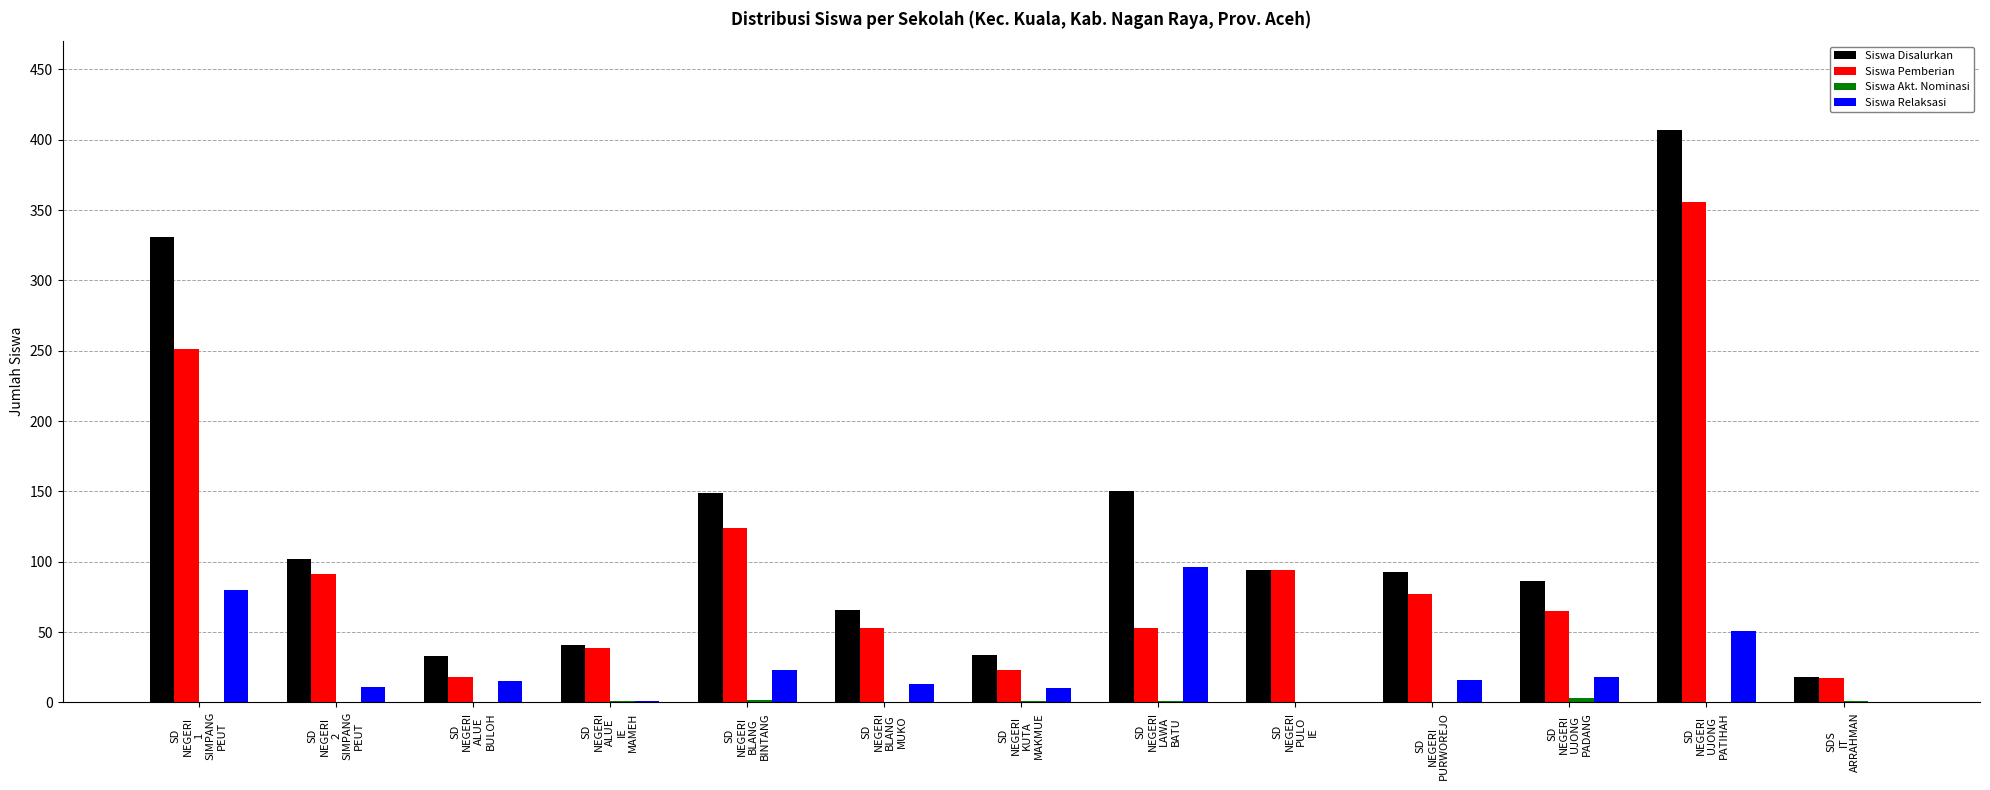

The value of Siswa Disalurkan at SD
NEGERI
UJONG
PADANG is 53. True or false?

False